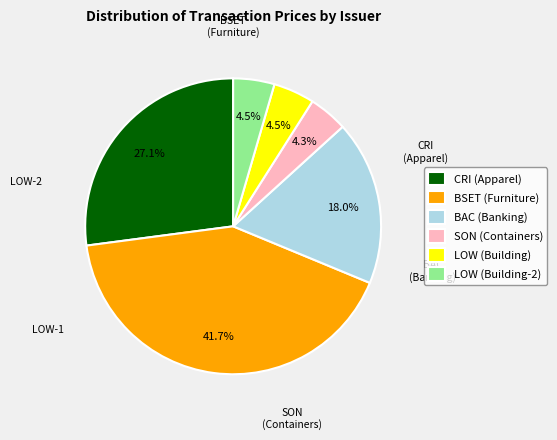

What is the ratio of the value at BAC (Banking) to the value at BSET (Furniture)?

0.4